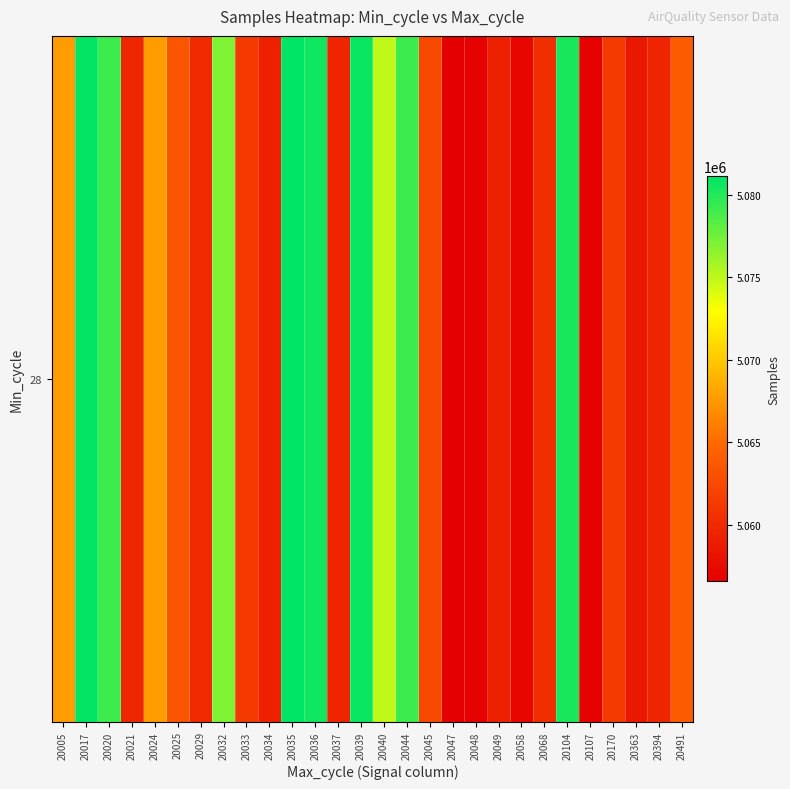

The value at 20035 is 7963026. True or false?

False